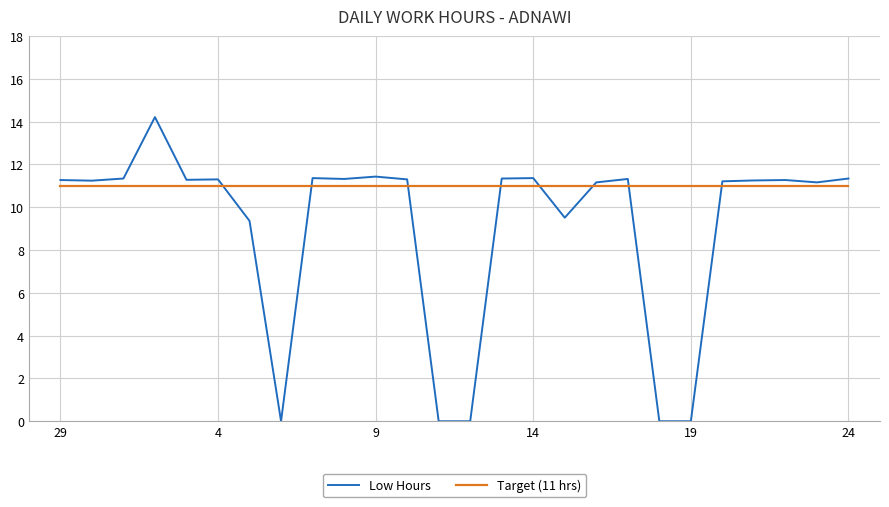

Which series has the largest total across all categories?

Target (11 hrs)